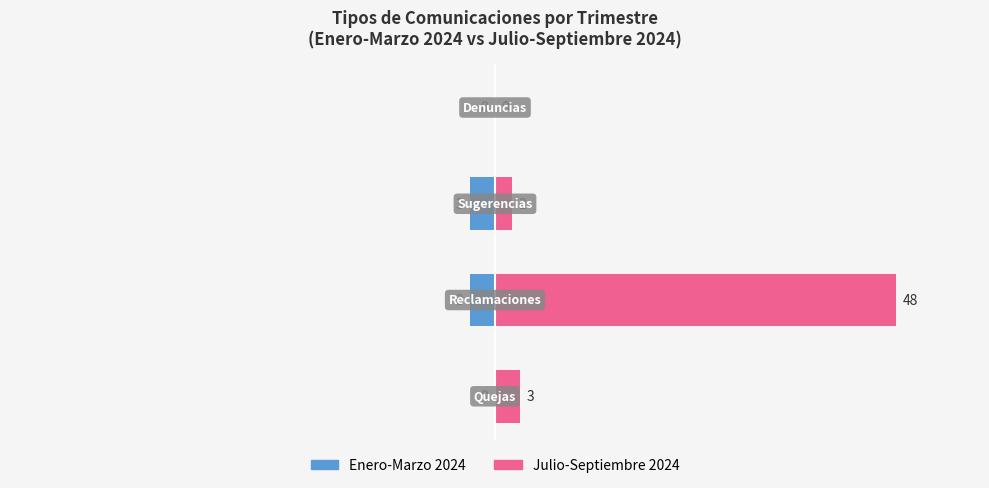

What are all the series names shown in the legend?

Enero-Marzo 2024, Julio-Septiembre 2024